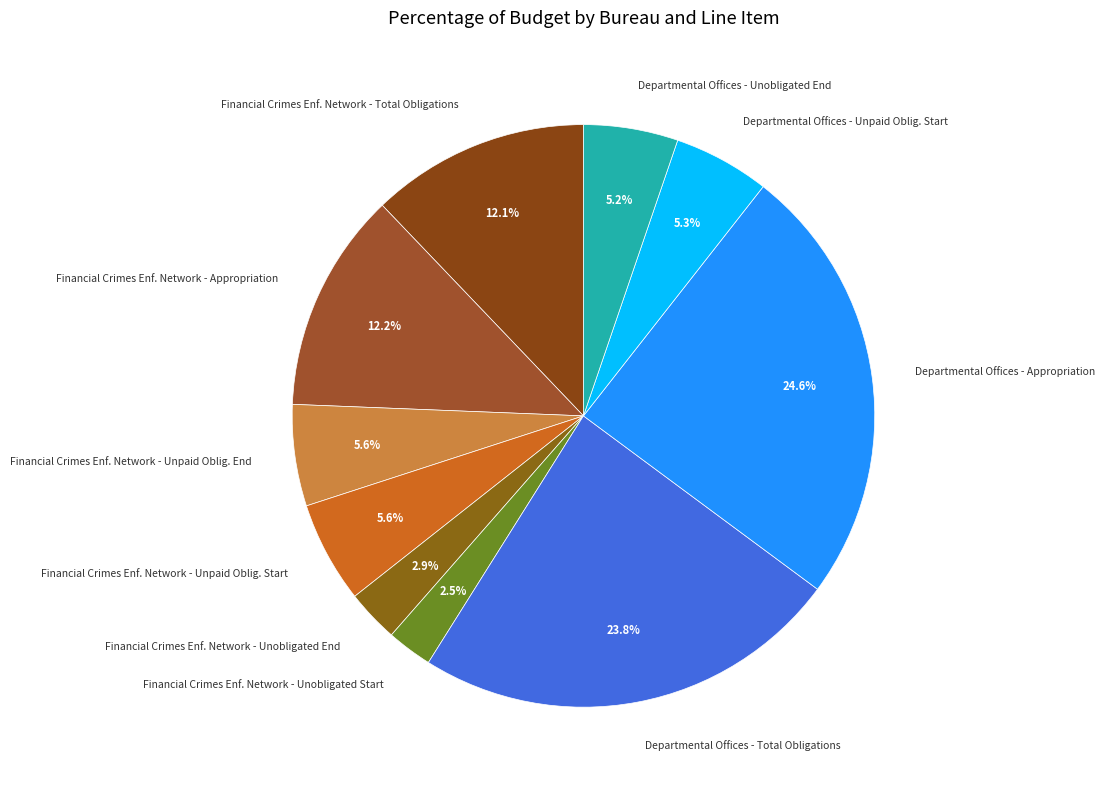

Which slice is the largest?

Departmental Offices - Appropriation